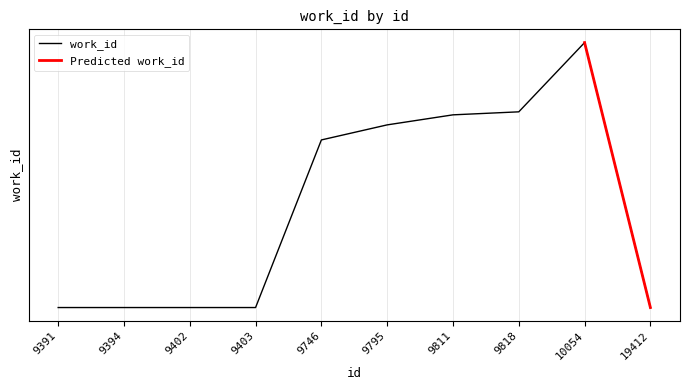

Where does the data first go above 3785?

9795